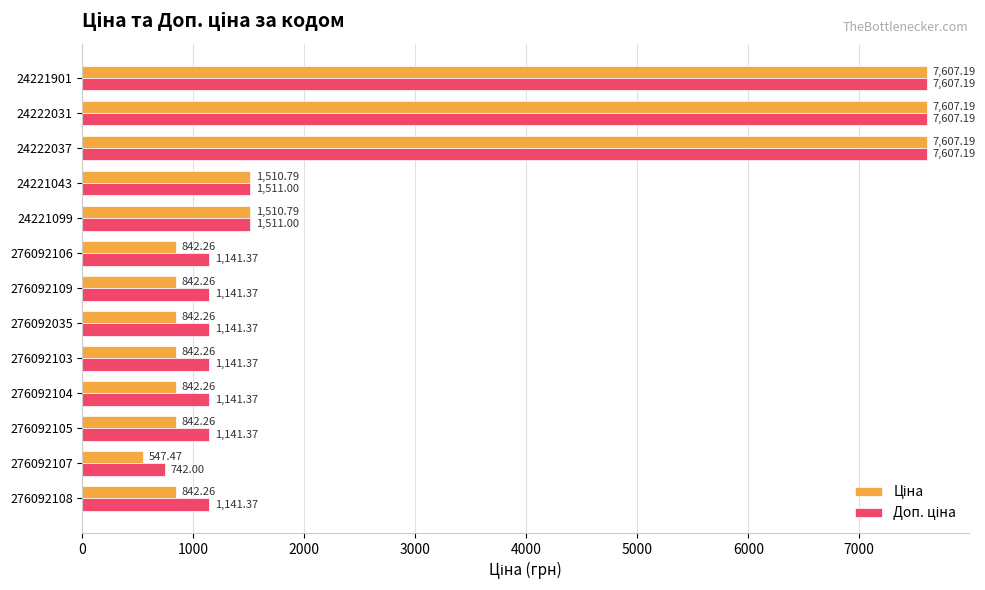

At how many categories does at least one series exceed 5010?

3